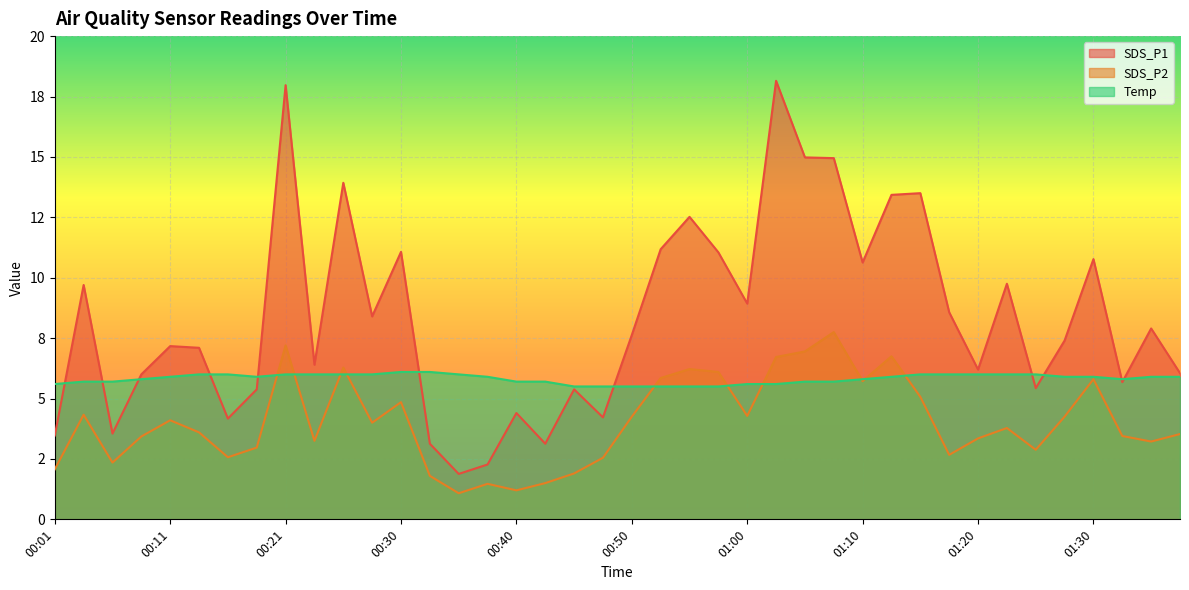

Which label corresponds to the largest value in the chart?

01:02